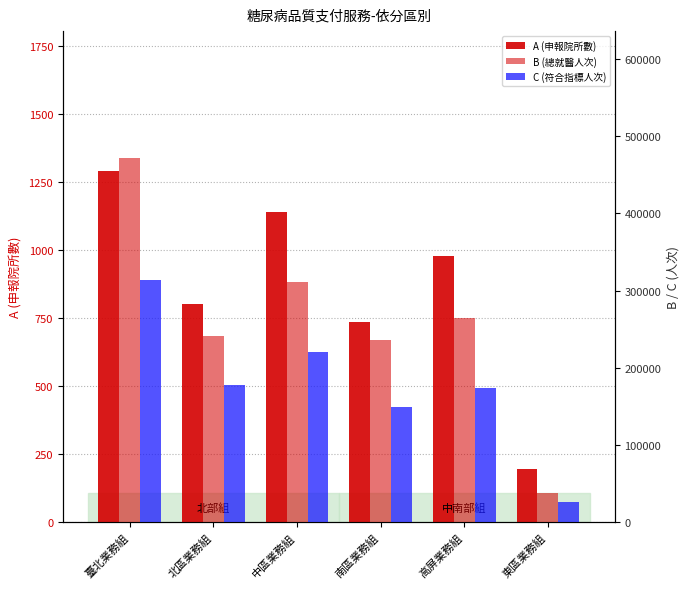

Is it true that C (符合指標人次) equals 391120 at 中區業務組?

False